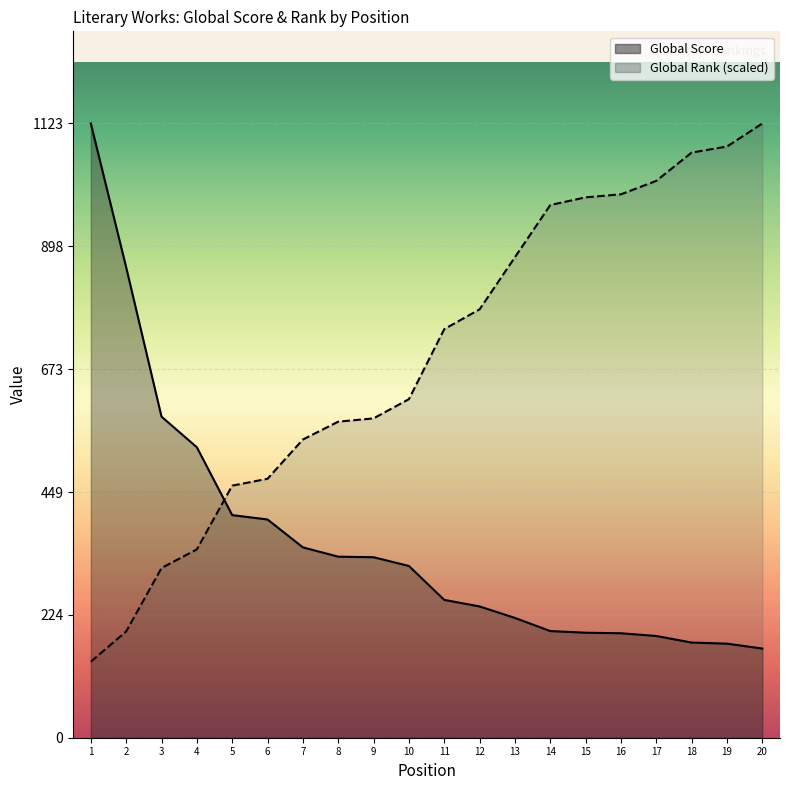

What is the spread (max minus min) of values at 8?

246.8